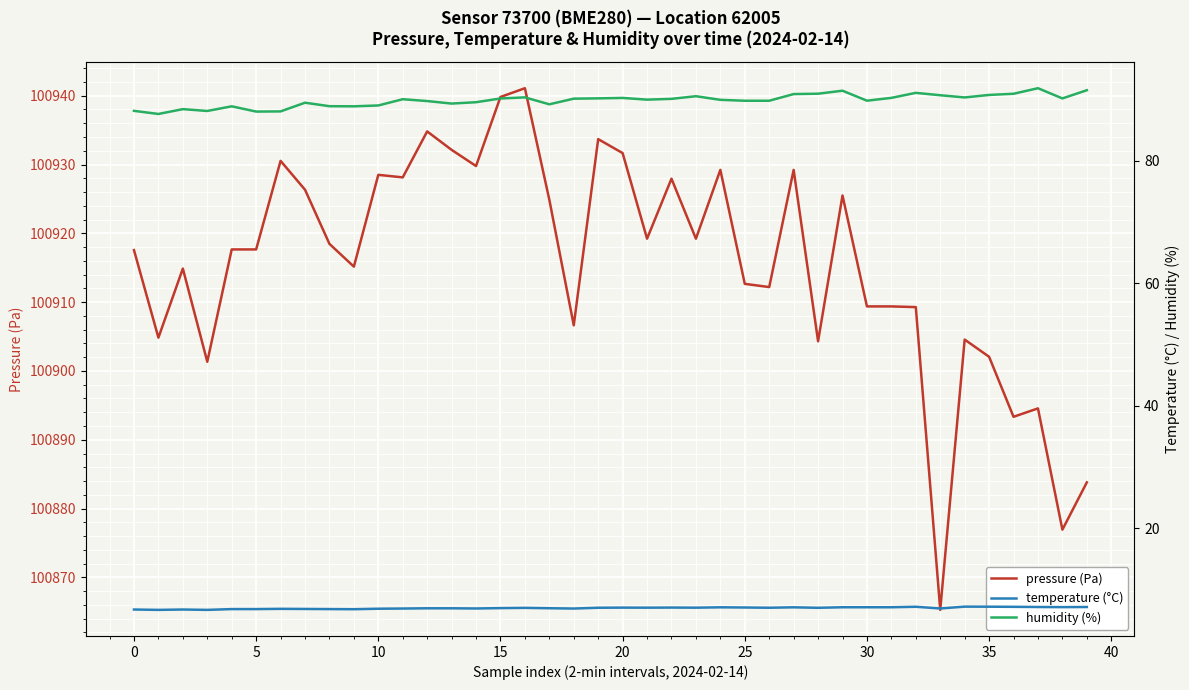

At which category is the sum across all series the highest?

16